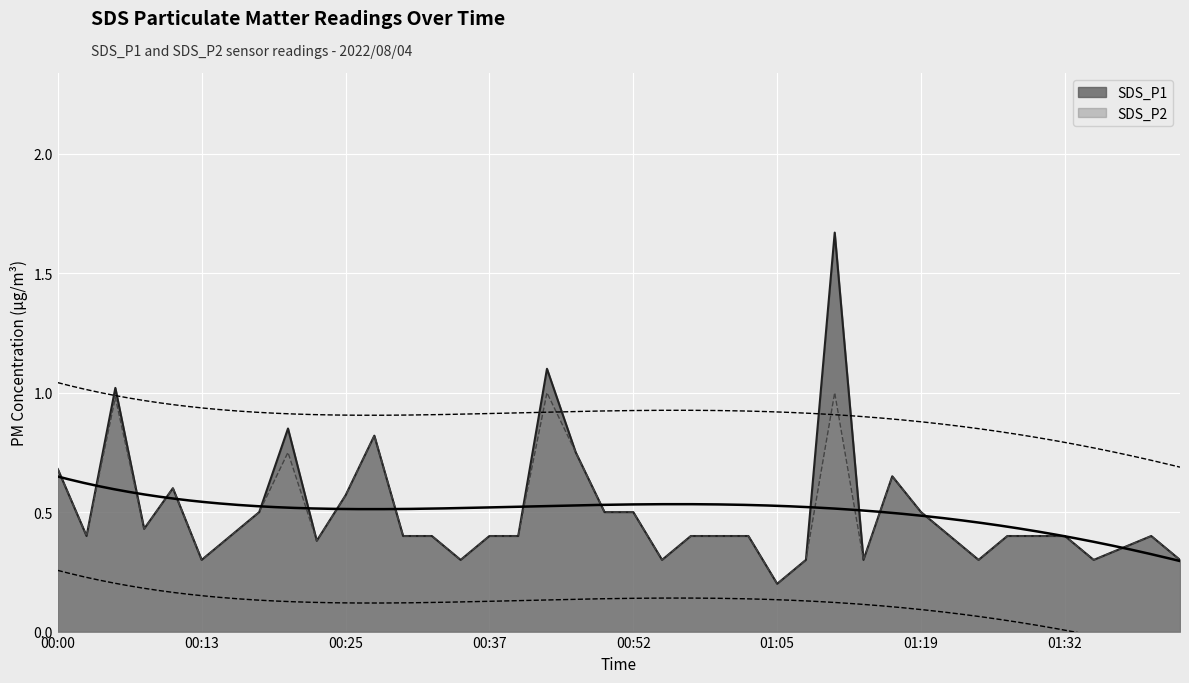

Reading left to right, transcribe all the data shown in this chart.

SDS_P1: 00:00=0.7	00:02=0.4	00:05=1.0	00:08=0.4	00:10=0.6	00:13=0.3	00:15=0.4	00:18=0.5	00:20=0.8	00:23=0.4	00:25=0.6	00:27=0.8	00:30=0.4	00:32=0.4	00:35=0.3	00:37=0.4	00:40=0.4	00:43=1.1	00:46=0.8	00:49=0.5	00:52=0.5	00:55=0.3	00:57=0.4	01:00=0.4	01:03=0.4	01:05=0.2	01:08=0.3	01:11=1.7	01:13=0.3	01:16=0.7	01:19=0.5	01:21=0.4	01:24=0.3	01:27=0.4	01:29=0.4	01:32=0.4	01:35=0.3	01:38=0.3	01:40=0.4	01:43=0.3
SDS_P2: 00:00=0.7	00:02=0.4	00:05=1.0	00:08=0.4	00:10=0.6	00:13=0.3	00:15=0.4	00:18=0.5	00:20=0.8	00:23=0.4	00:25=0.6	00:27=0.8	00:30=0.4	00:32=0.4	00:35=0.3	00:37=0.4	00:40=0.4	00:43=1.0	00:46=0.8	00:49=0.5	00:52=0.5	00:55=0.3	00:57=0.4	01:00=0.4	01:03=0.4	01:05=0.2	01:08=0.3	01:11=1.0	01:13=0.3	01:16=0.7	01:19=0.5	01:21=0.4	01:24=0.3	01:27=0.4	01:29=0.4	01:32=0.4	01:35=0.3	01:38=0.3	01:40=0.4	01:43=0.3